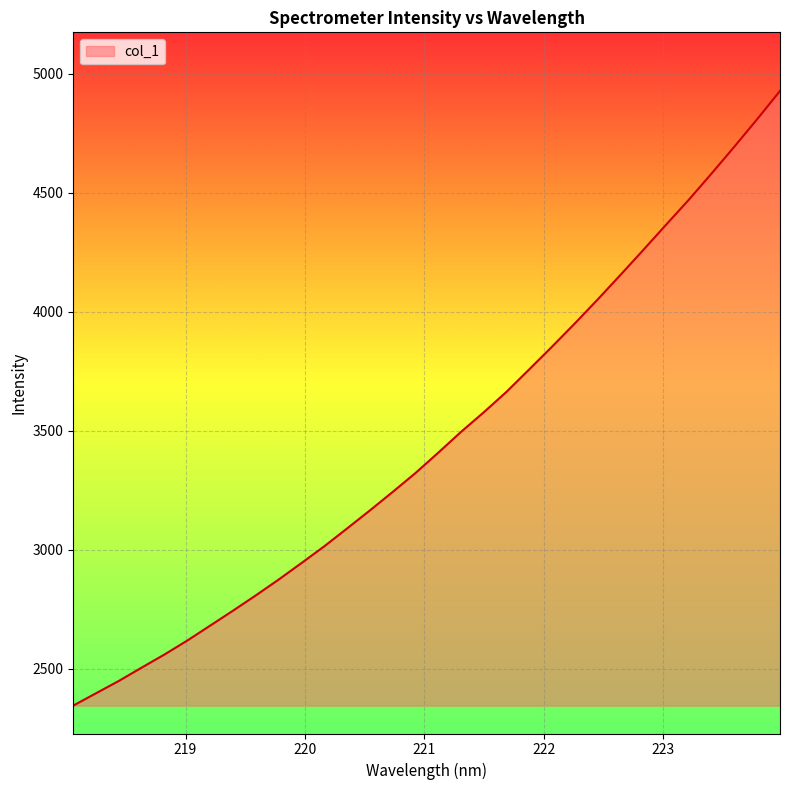

What is the minimum value shown in the chart?

2345.9